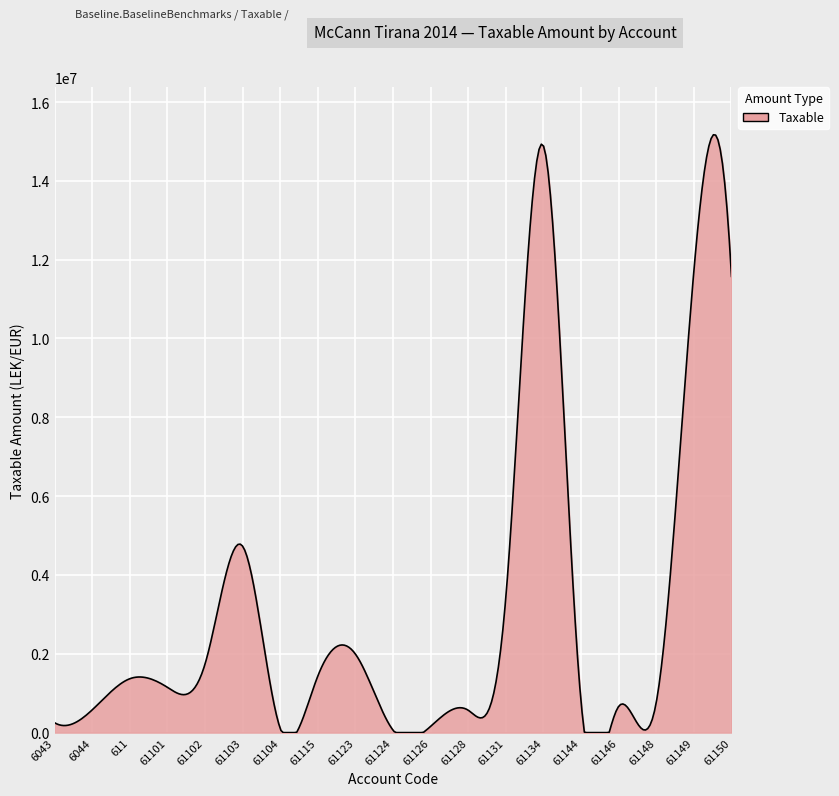

What is the difference between the maximum and minimum values?

15168742.0